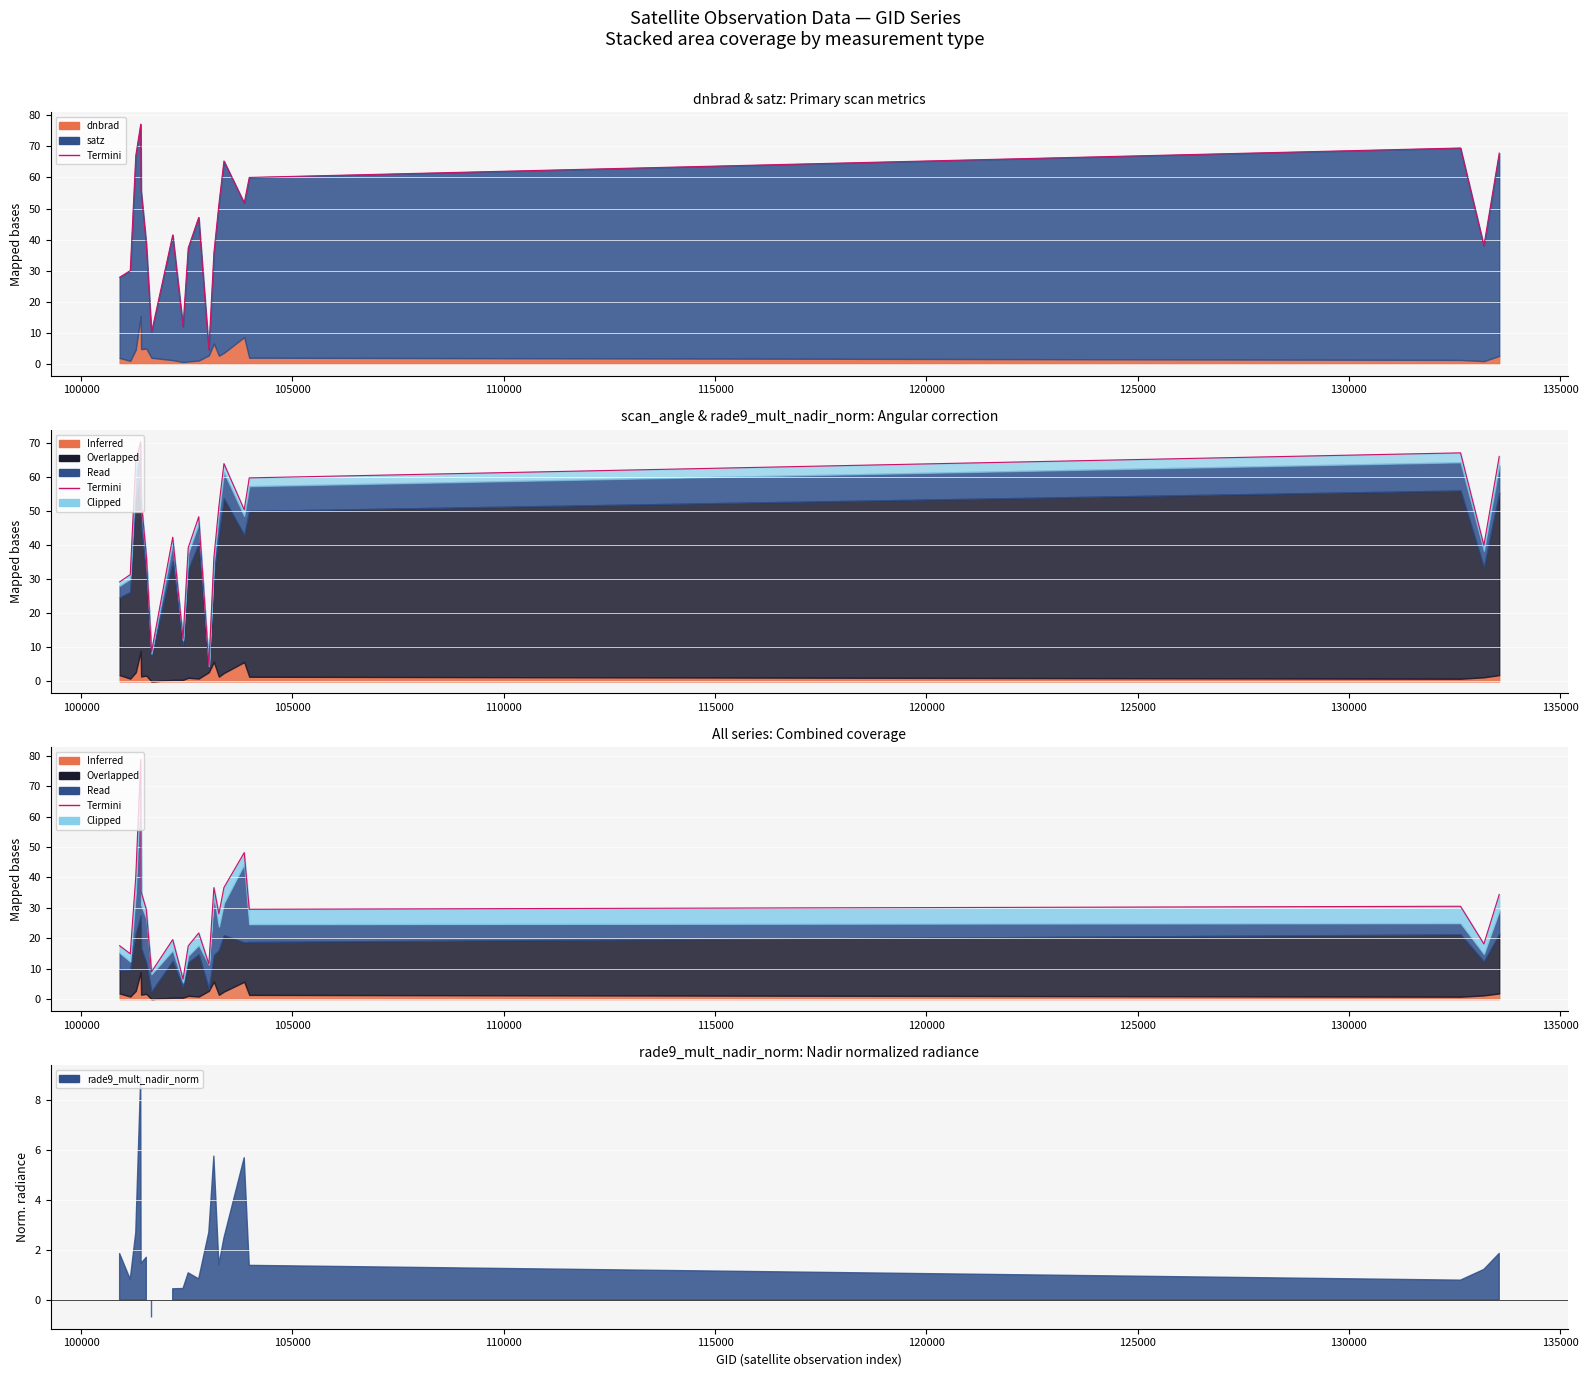

How many interior local peaks (higher than both neighbors) does the data have?

6